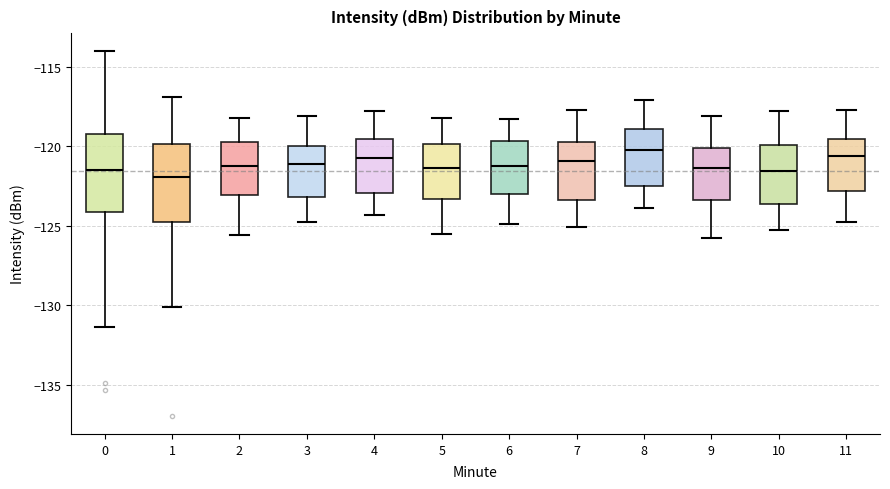

Reading left to right, read every box against the y-axis: the position of its median line, the range the box covers, and the ends of its whiskers. The values are not printed on the chart, so give them approximately, as read against the axis.

0: median -121.5, box -124.0 to -119.5, whiskers -131.5 to -114.0
1: median -122.0, box -125.0 to -120.0, whiskers -130.0 to -117.0
2: median -121.0, box -123.0 to -119.5, whiskers -125.5 to -118.0
3: median -121.0, box -123.0 to -120.0, whiskers -125.0 to -118.0
4: median -120.5, box -123.0 to -119.5, whiskers -124.5 to -118.0
5: median -121.5, box -123.5 to -120.0, whiskers -125.5 to -118.0
6: median -121.0, box -123.0 to -119.5, whiskers -125.0 to -118.5
7: median -121.0, box -123.5 to -119.5, whiskers -125.0 to -117.5
8: median -120.0, box -122.5 to -119.0, whiskers -124.0 to -117.0
9: median -121.5, box -123.5 to -120.0, whiskers -126.0 to -118.0
10: median -121.5, box -123.5 to -120.0, whiskers -125.5 to -118.0
11: median -120.5, box -123.0 to -119.5, whiskers -125.0 to -117.5